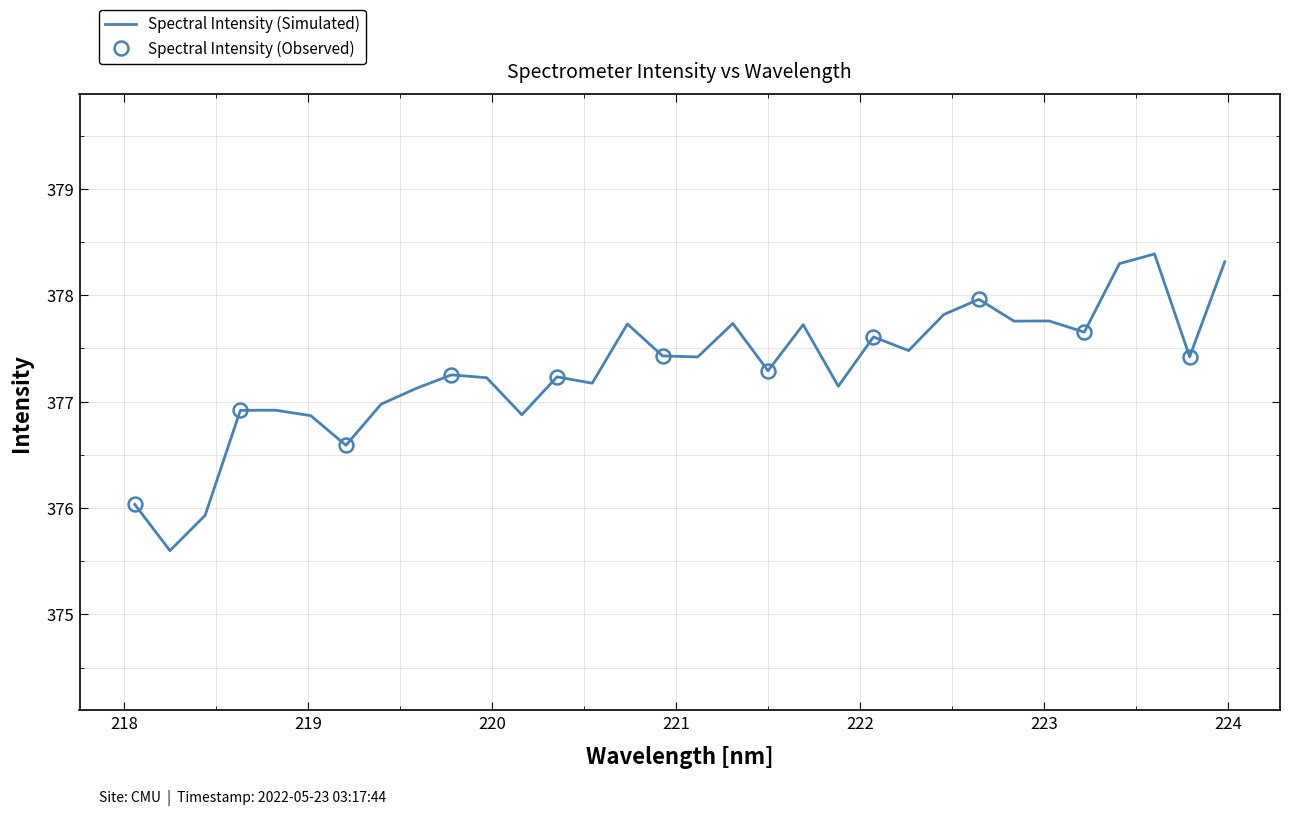

At which category does the chart reach its peak across all series?

223.5987